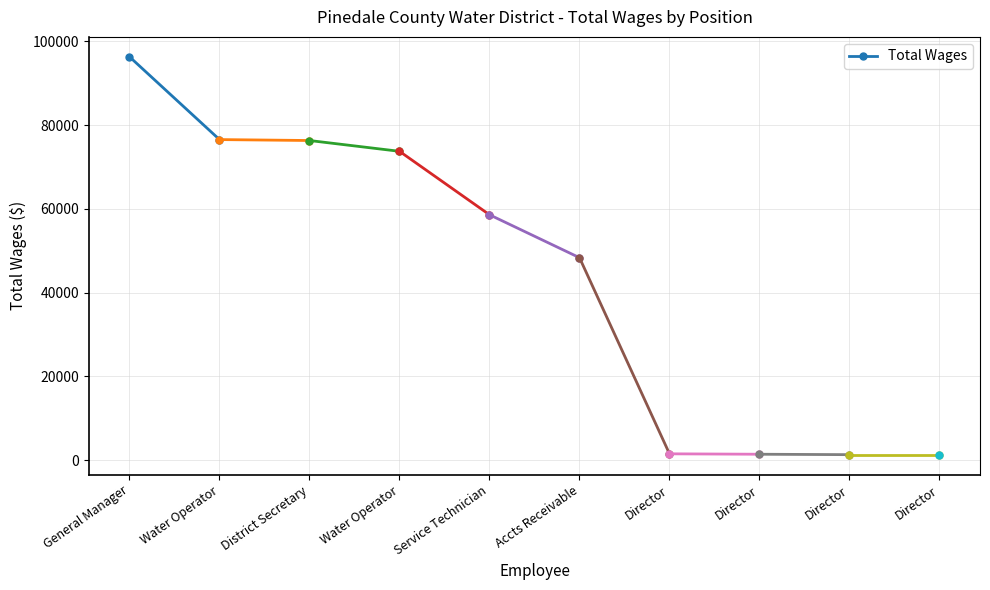

What is the average value?

86438